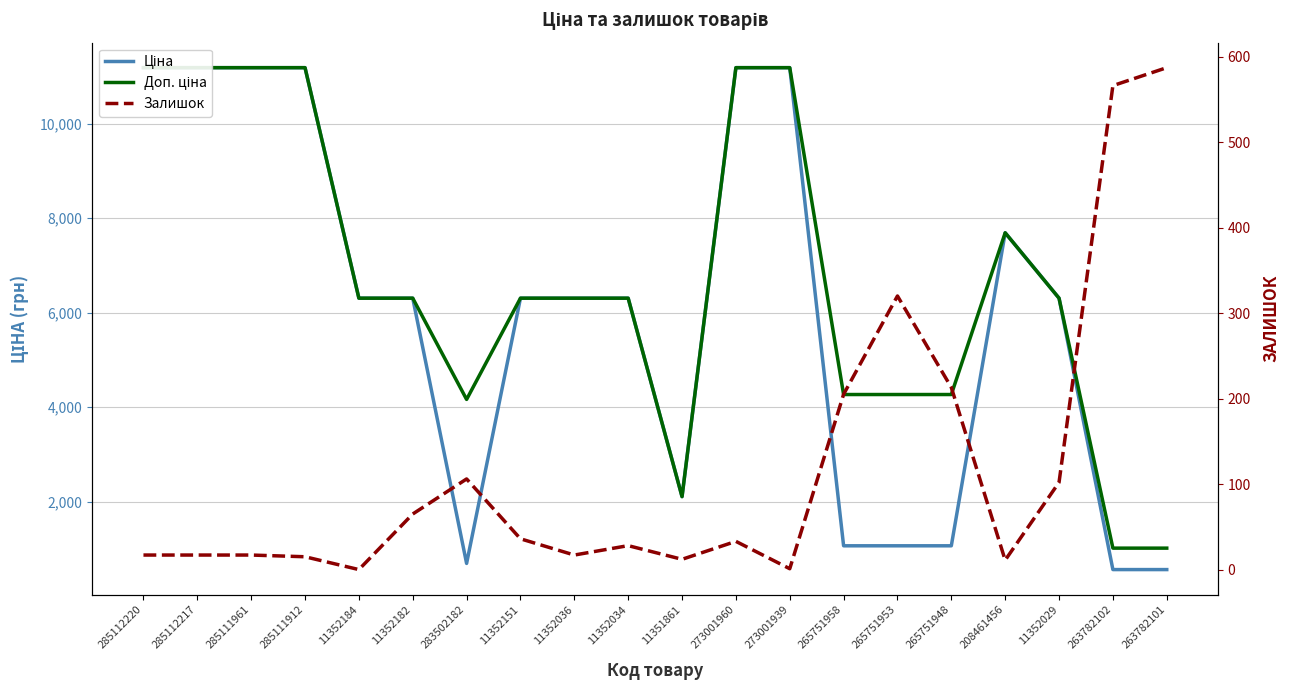

List the series in order of their peak value, lowest first.

Залишок, Ціна, Доп. ціна